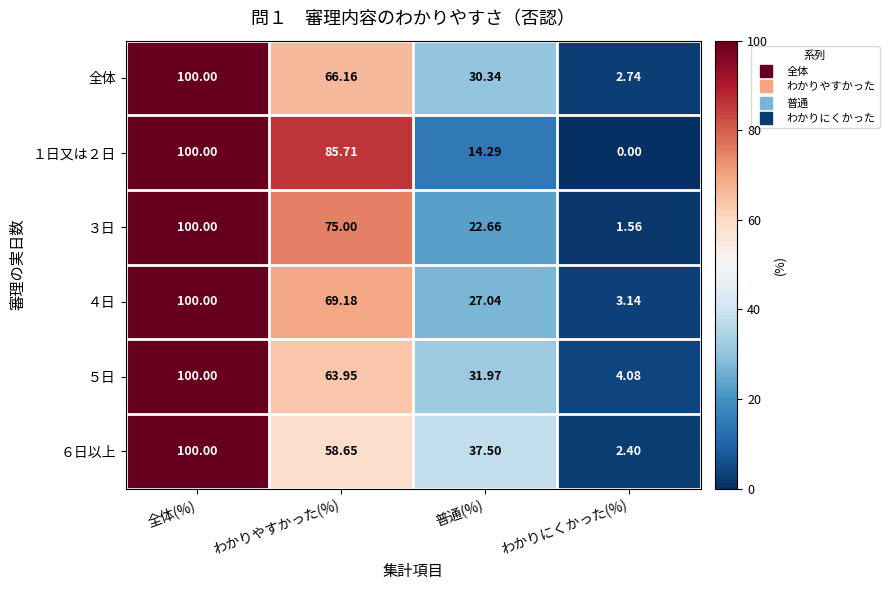

At how many categories does at least one series exceed 74?

2